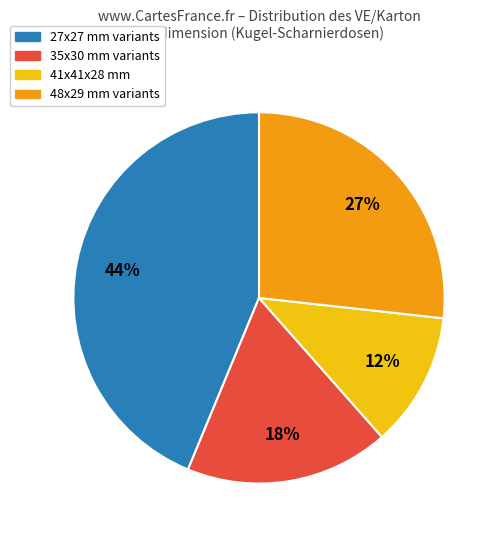

Is there a majority slice in this chart?

No